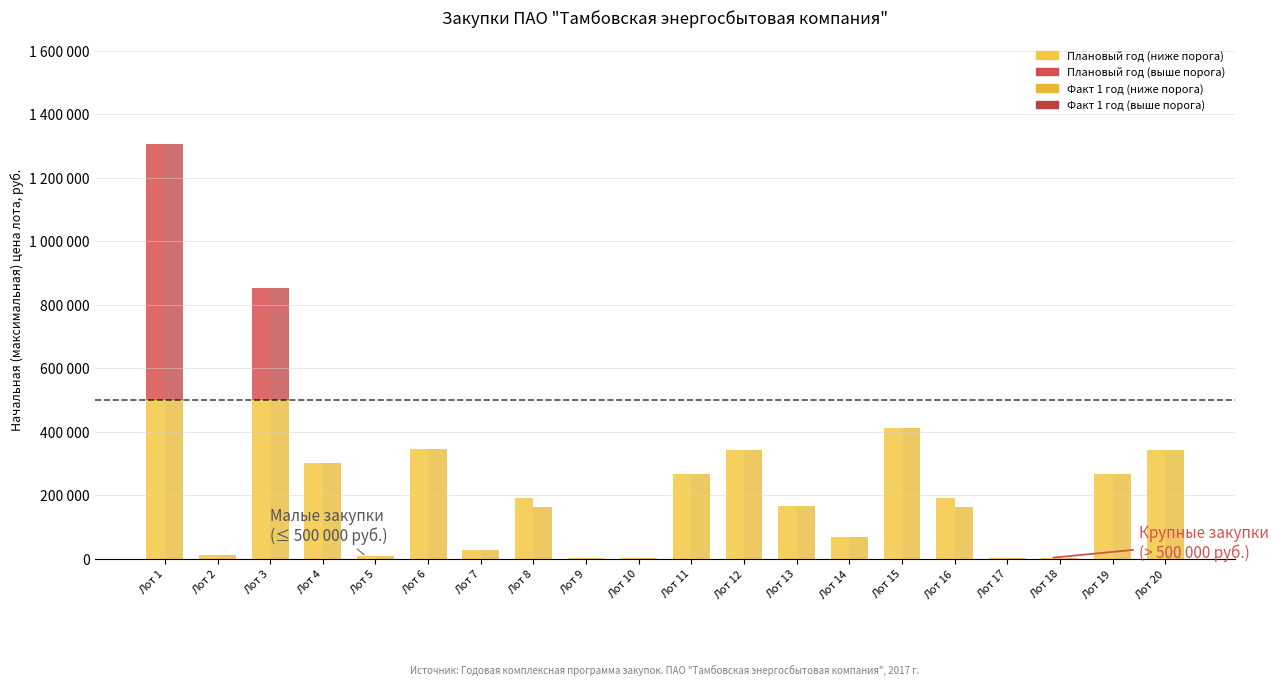

At Лот 7, list the series in order from smallest to largest.

Плановый год (выше порога), Факт 1 год (выше порога), Плановый год (ниже порога), Факт 1 год (ниже порога)